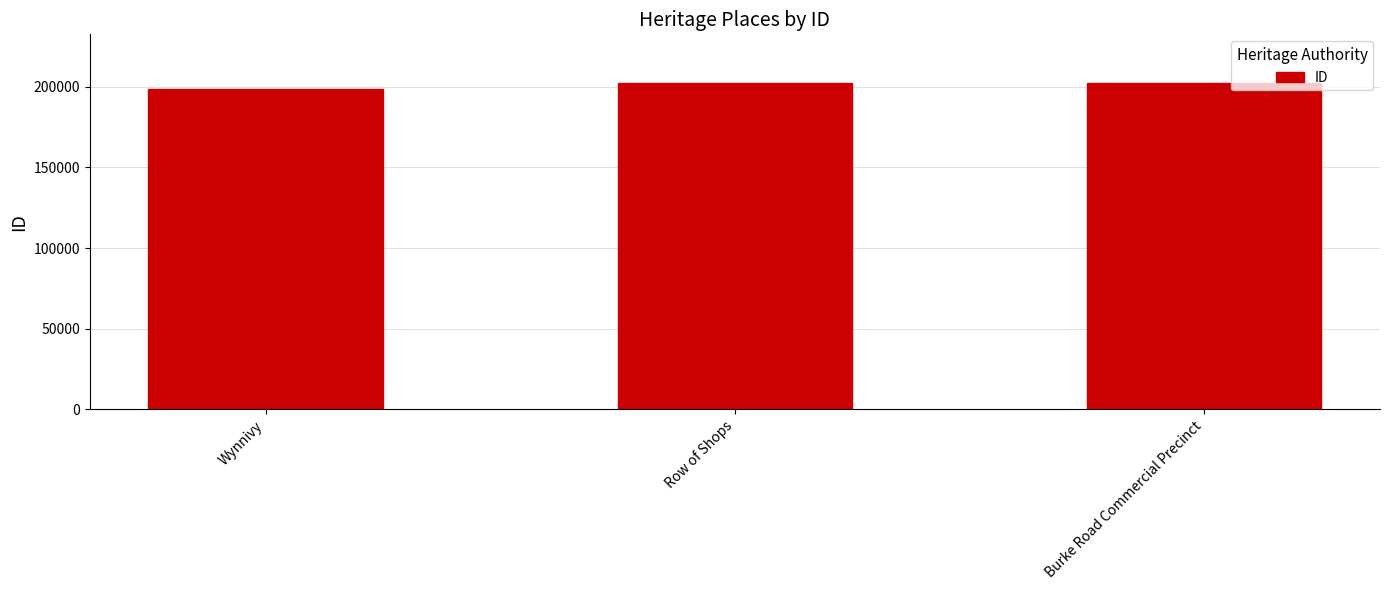

The chart shows a value of 198642 at Wynnivy. True or false?

True